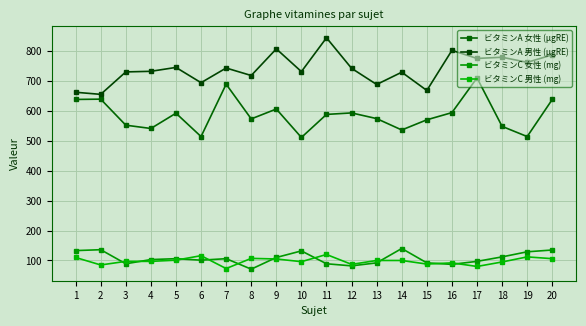

Does the chart have visible grid lines?

Yes